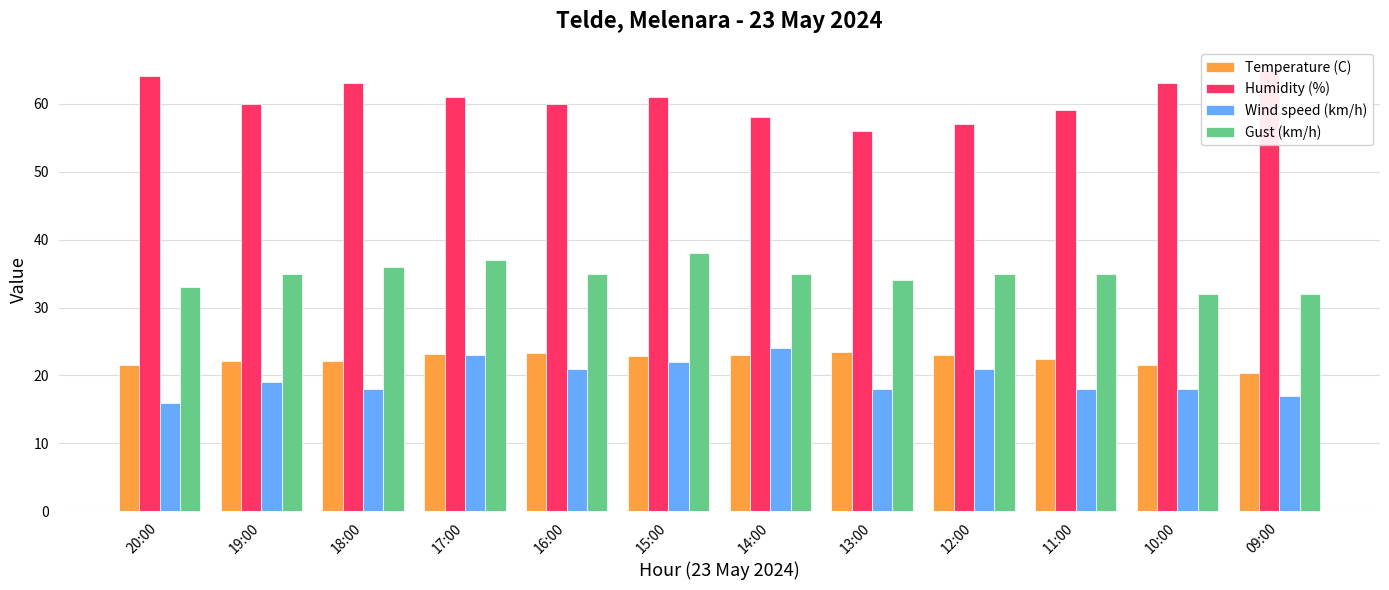

What is the spread (max minus min) of values at 15:00?

39.0